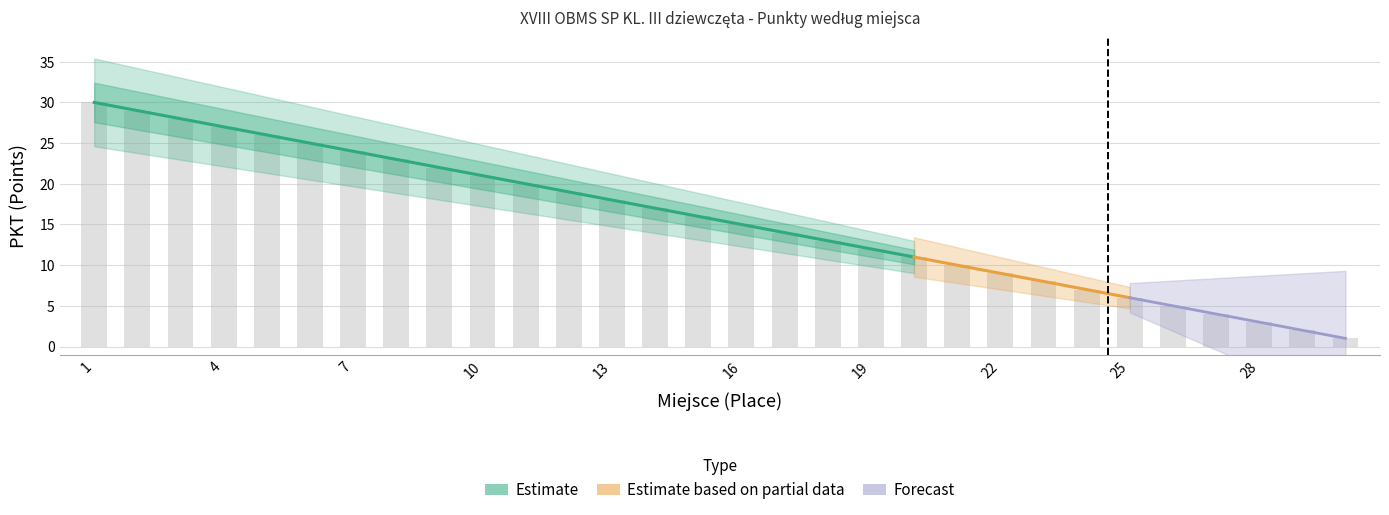

The value at 26 is 8. True or false?

False